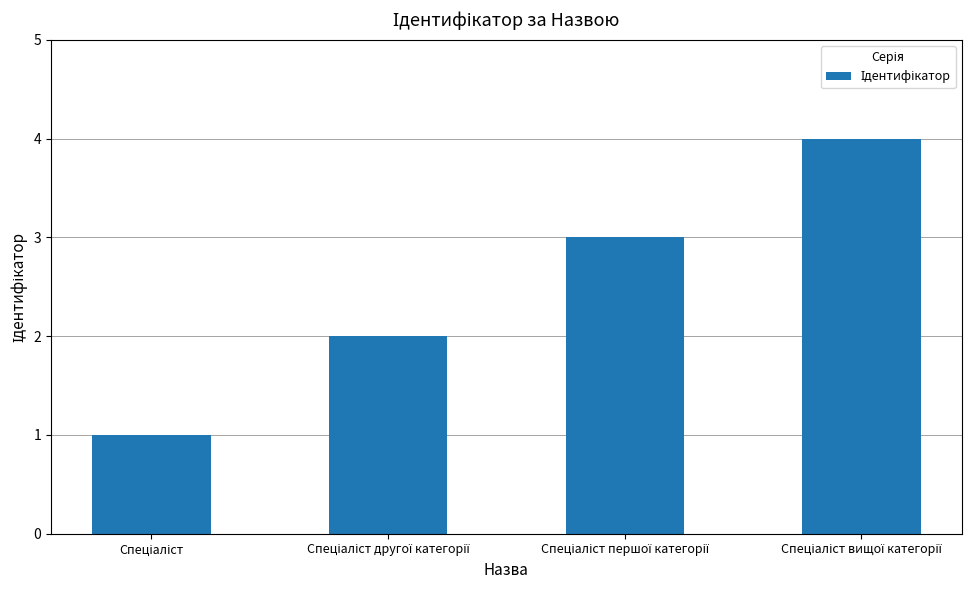

What is the maximum value shown in the chart?

4